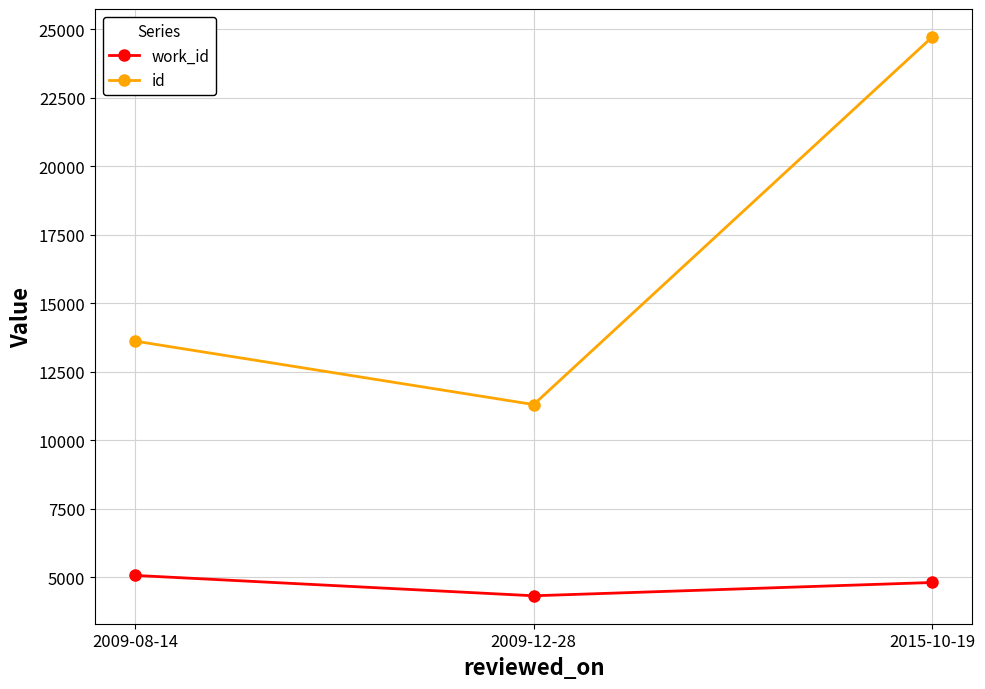

Where does the work_id series first go above 4812?

2009-08-14